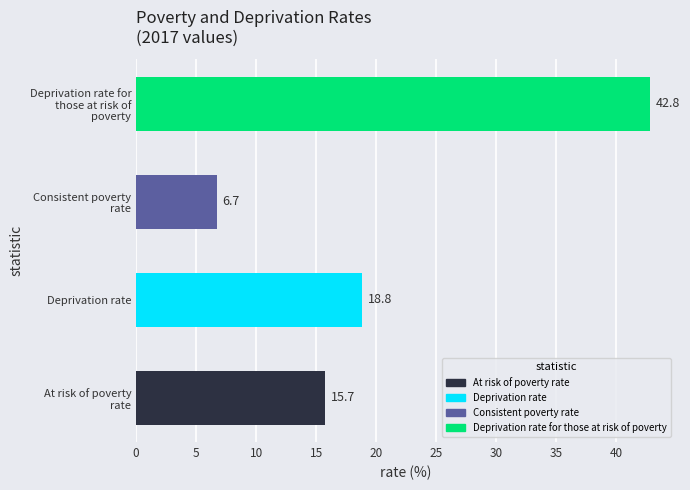

How many bars are there in total?

4